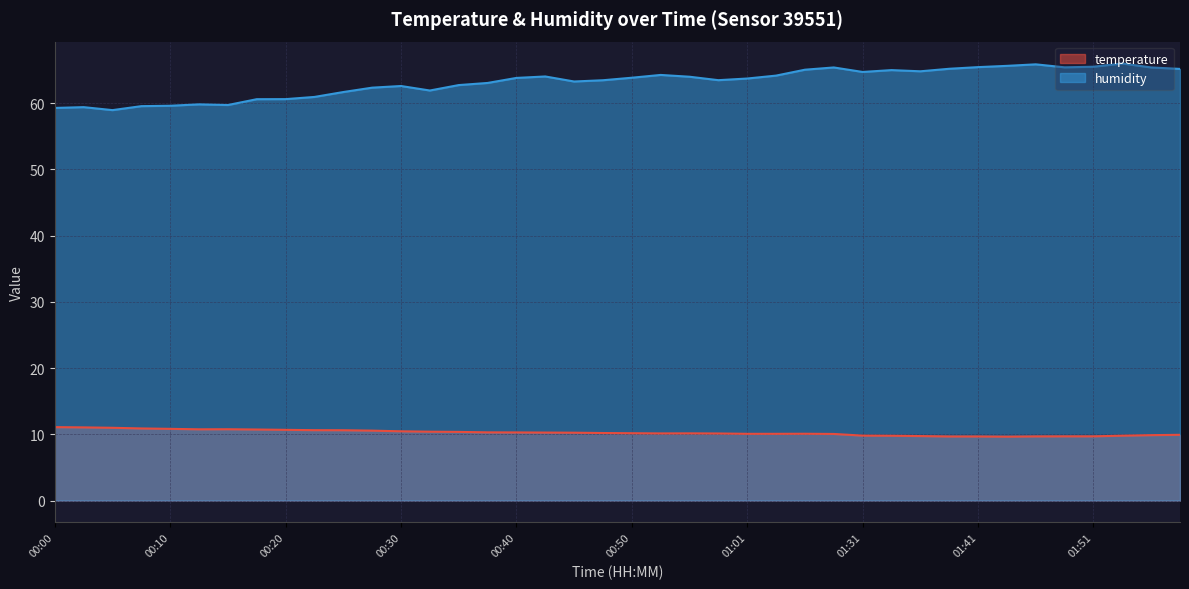

Is it true that temperature equals 14.8 at 00:10?

False